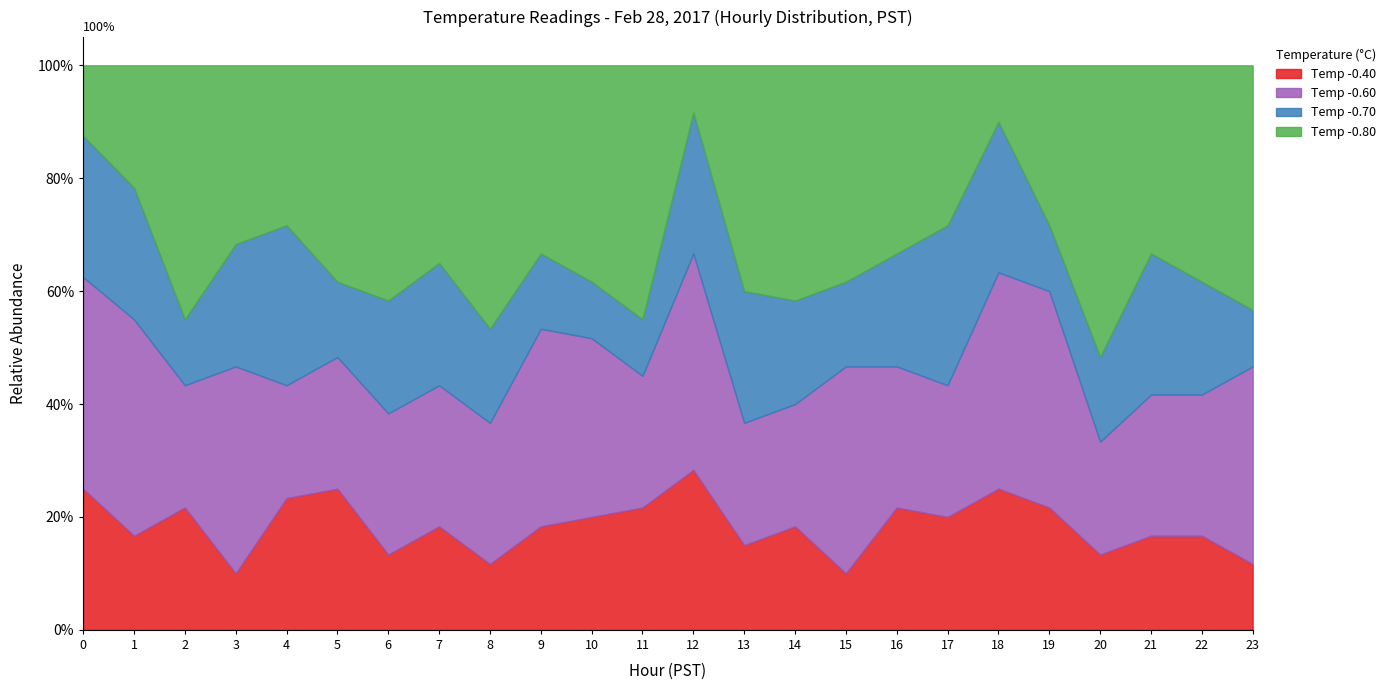

True or false: Hour 0 has more than 0 points higher than both neighbors.

False